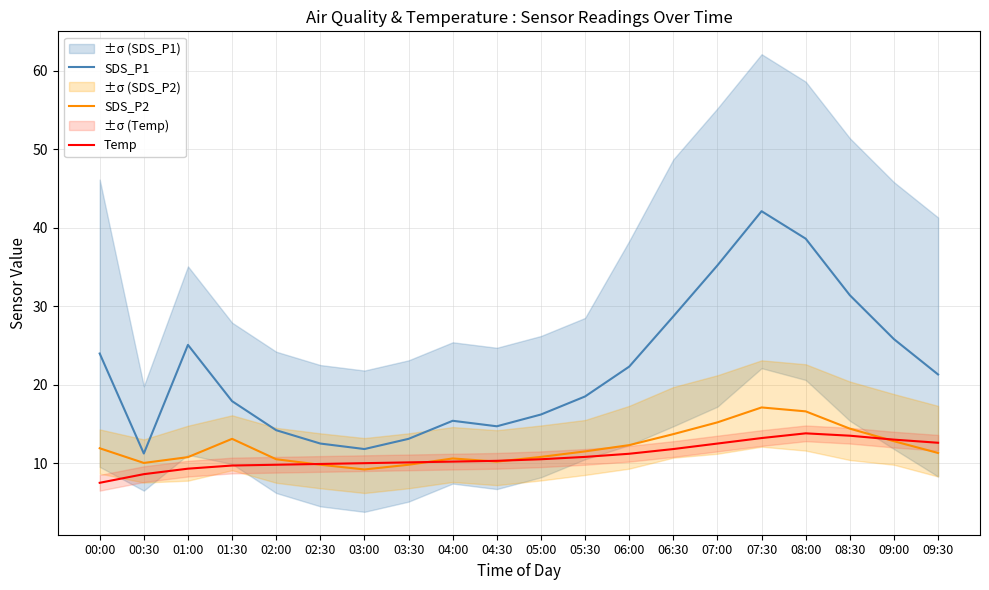

What is the total value across all series at 08:30?

59.3